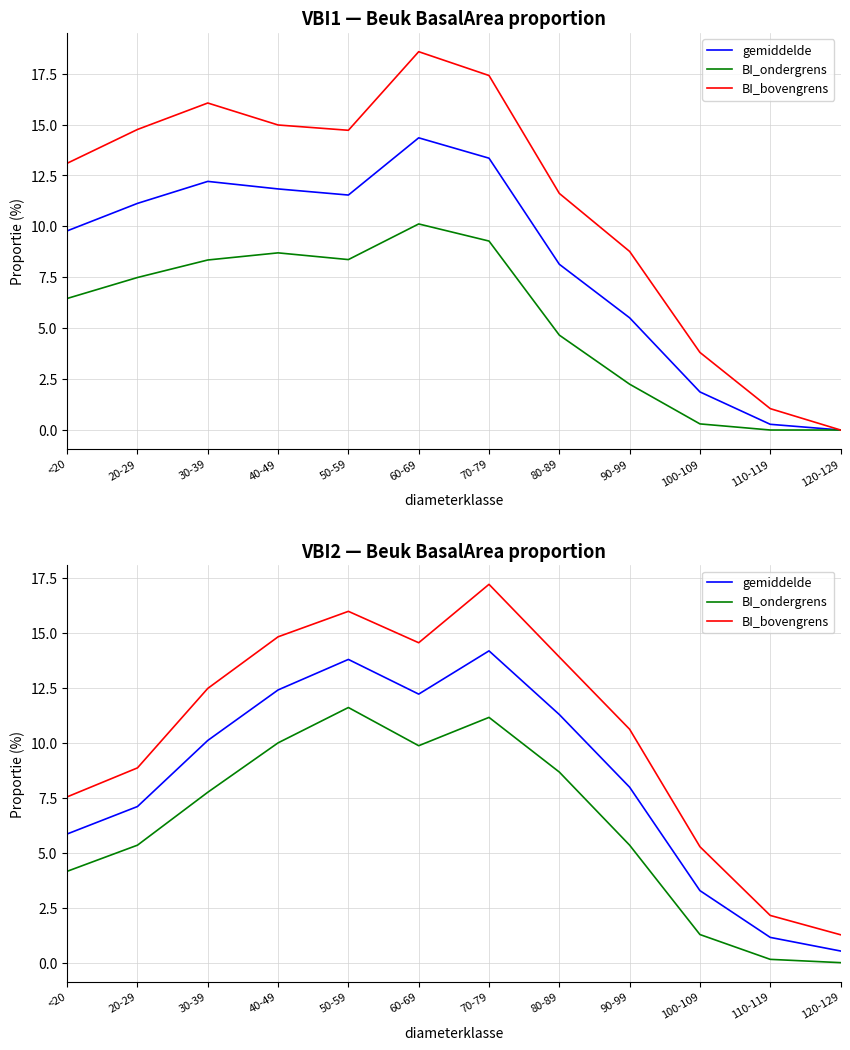

True or false: BI_bovengrens and BI_ondergrens cross at least once.

False